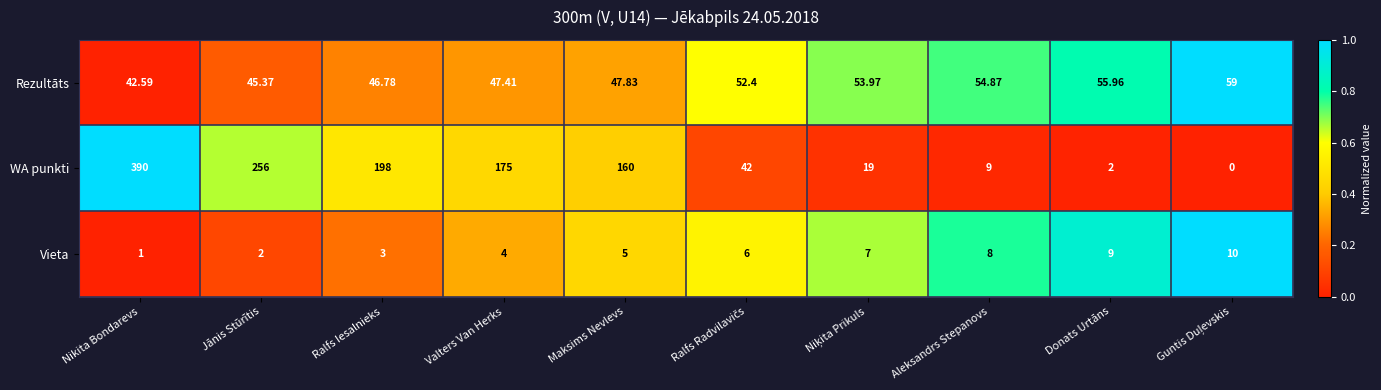

Where is WA punkti nearest to the value 195?

Ralfs Iesalnieks